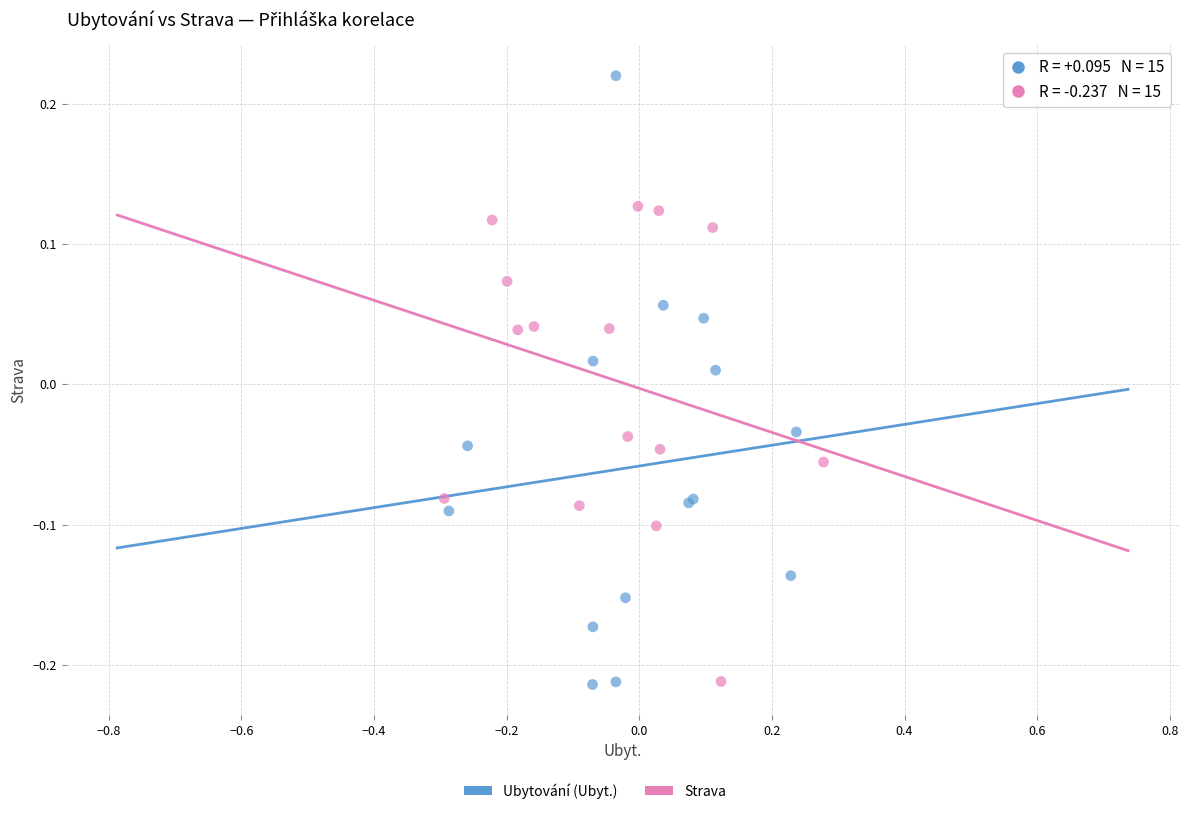

Which series reaches the maximum Y coordinate?

Ubytování (Ubyt.)